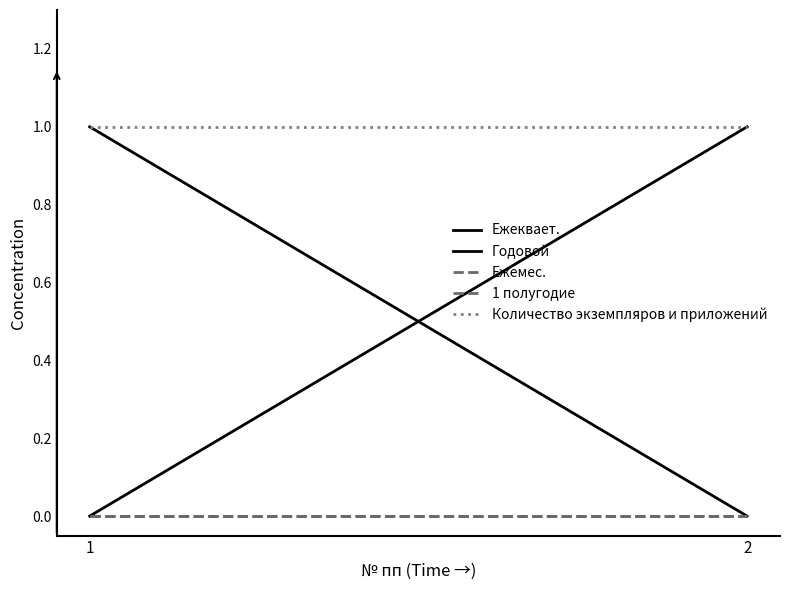

Does the chart display data point markers on the line(s)?

No